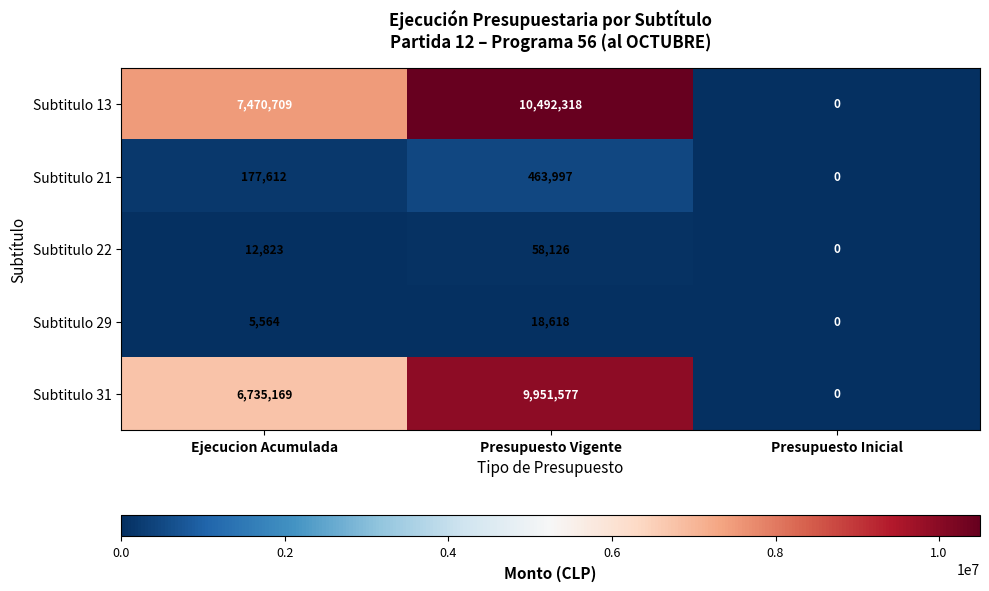

Which series has the largest range (max minus min)?

Subtitulo 13